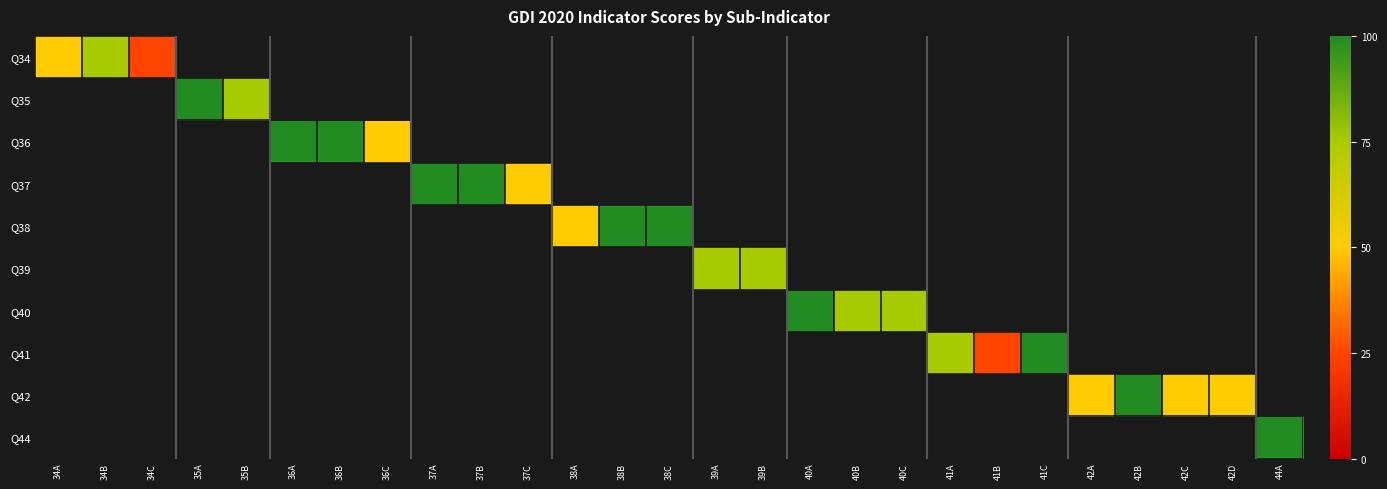

How many positive values does the row_0 series have?

3